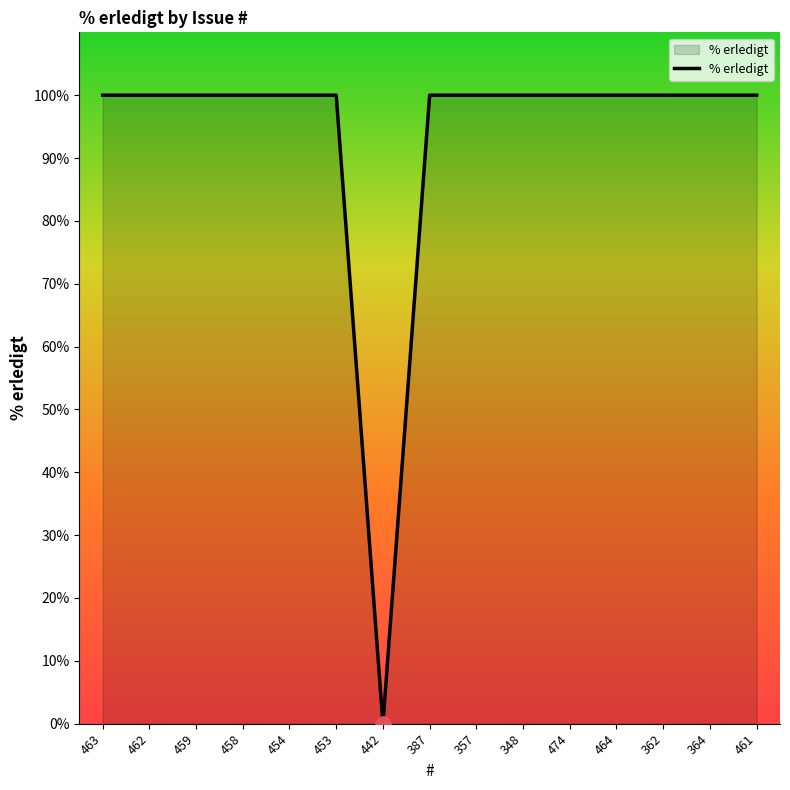

Approximately how many times larger is the value at 461 compared to 357?

1.0